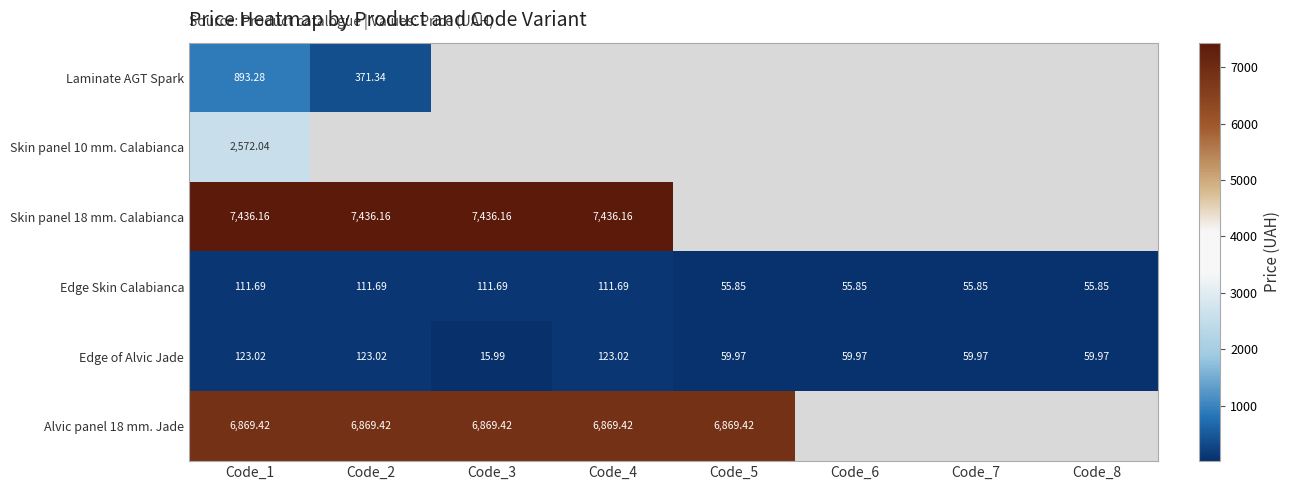

Is the value of Edge of Alvic Jade at Code_6 greater than the value of Skin panel 18 mm. Calabianca at Code_2?

No